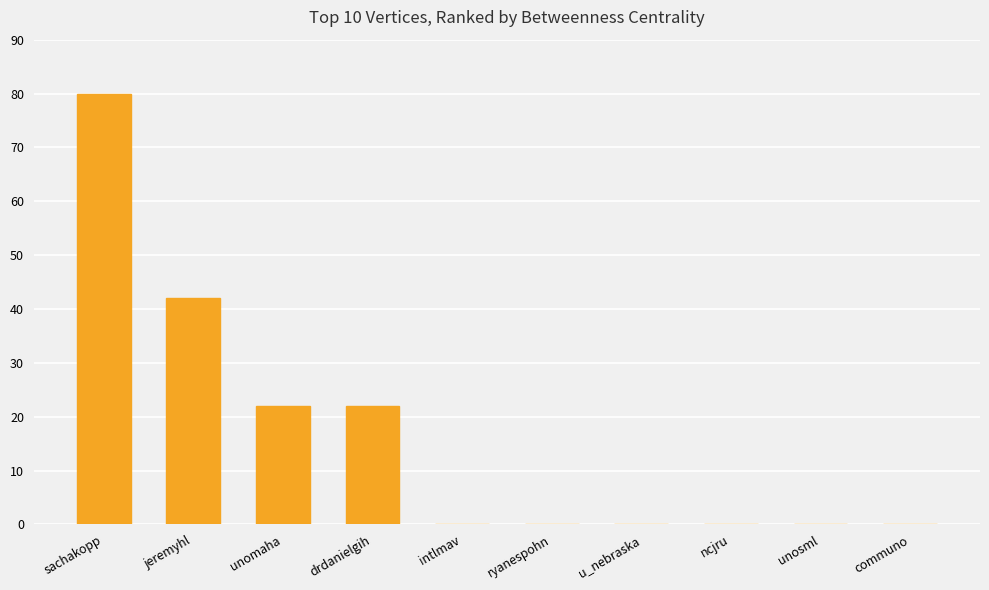

What is the sum of all values?

166